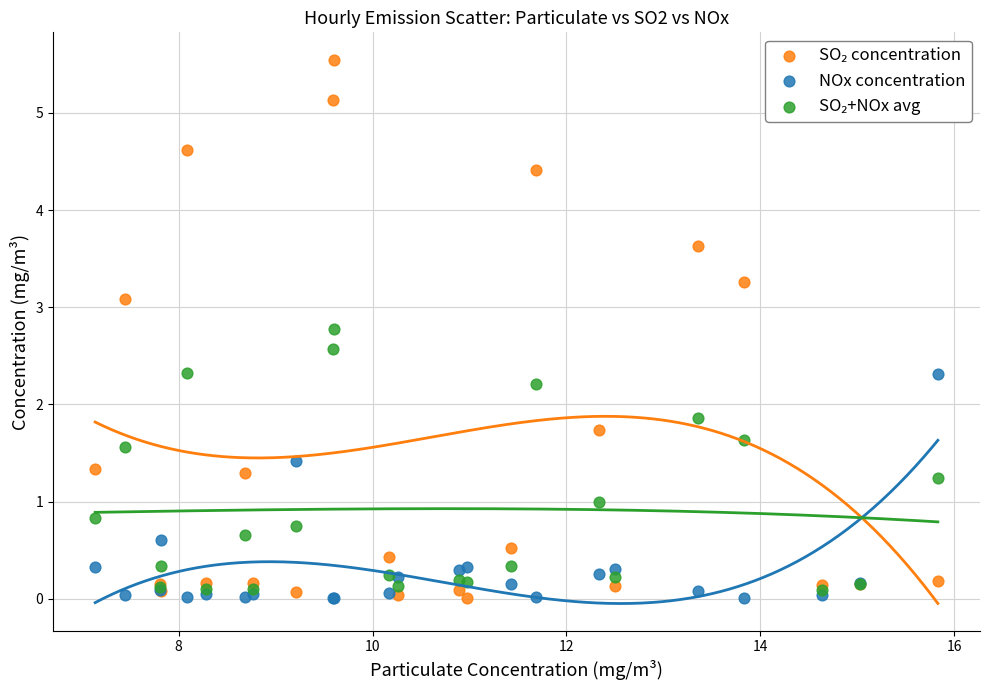

Across all series, what Y value is closest to 2?

1.9